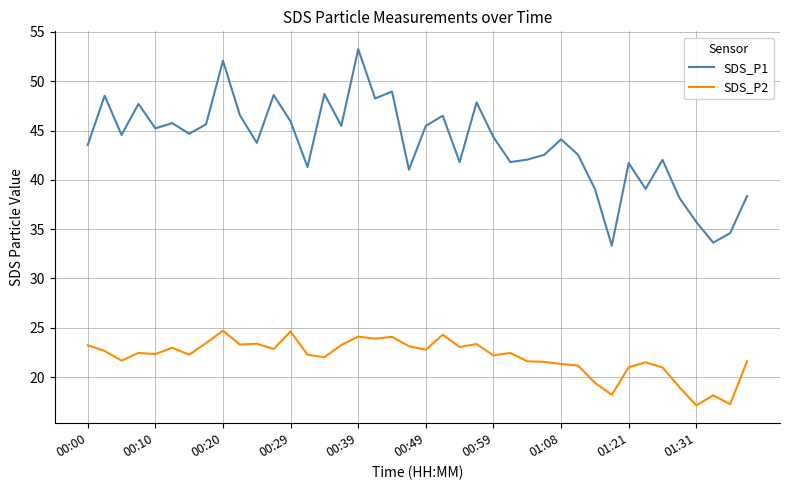

Which series has the largest range (max minus min)?

SDS_P1